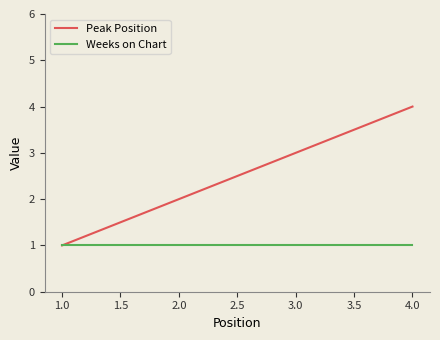

Is it true that Weeks on Chart equals 0 at 1.0?

False